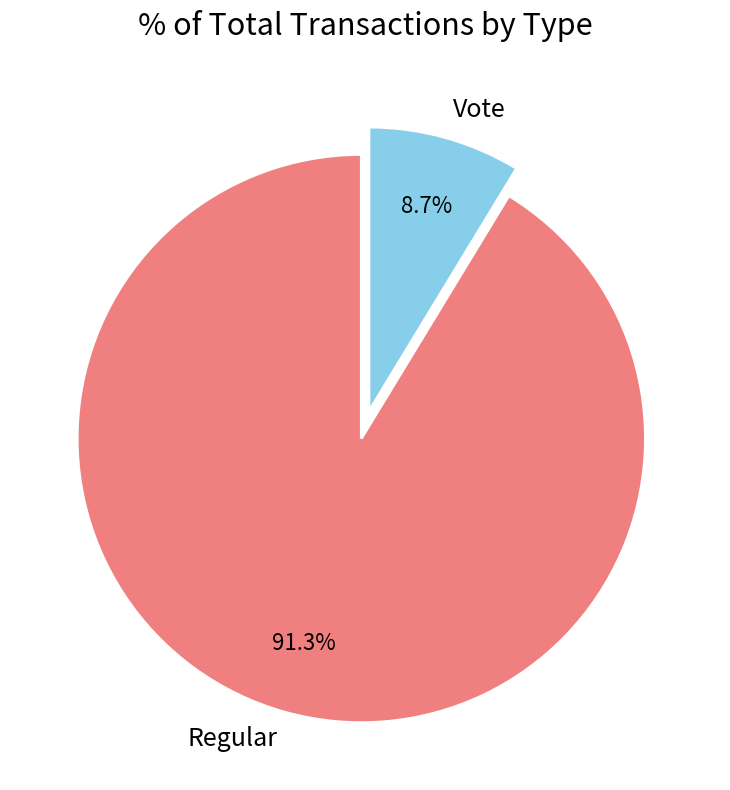

To the nearest percent, what is the difference between the Regular and Vote slice percentages?

83%